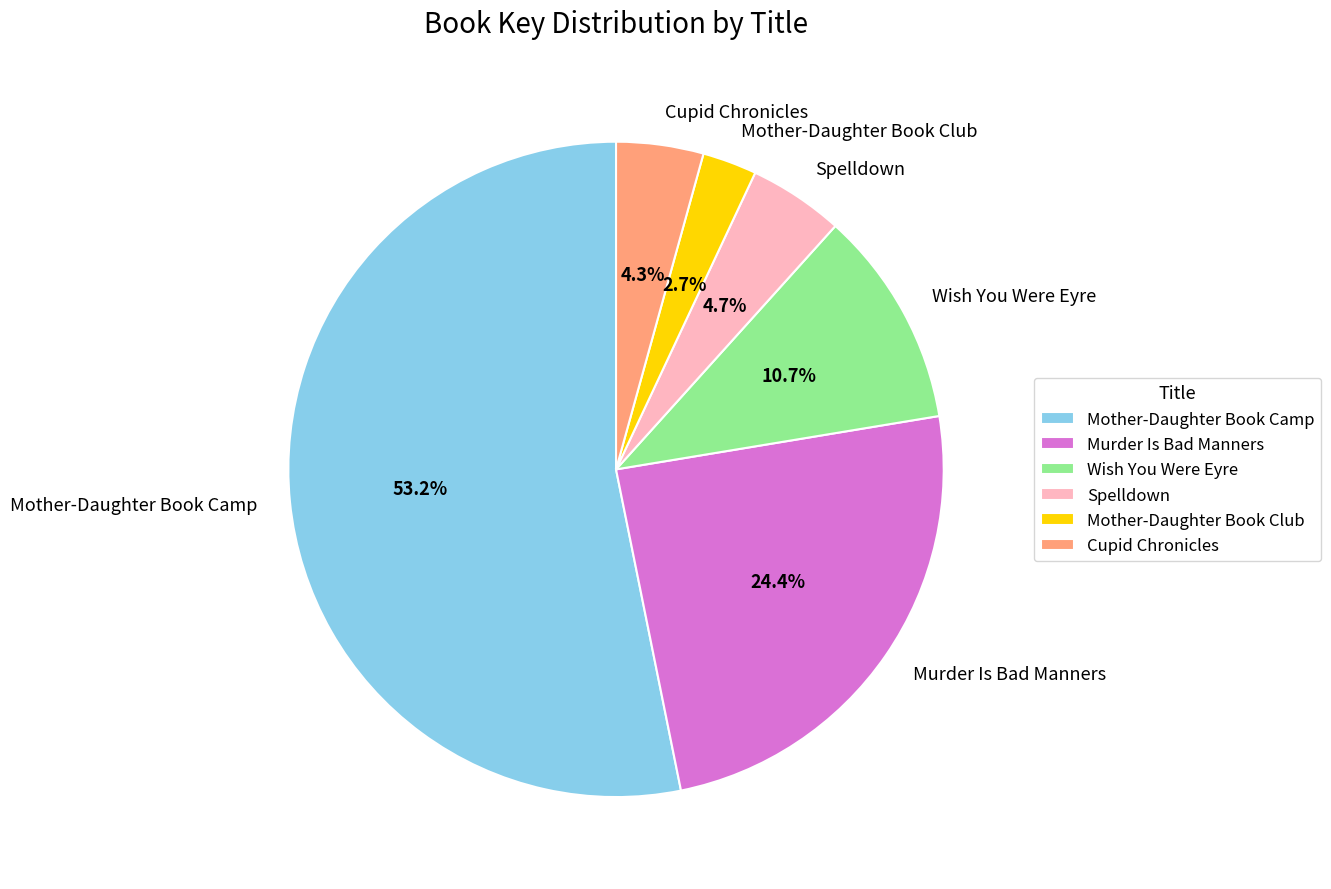

To the nearest percent, what is the difference between the largest and smallest slice percentages?

50%